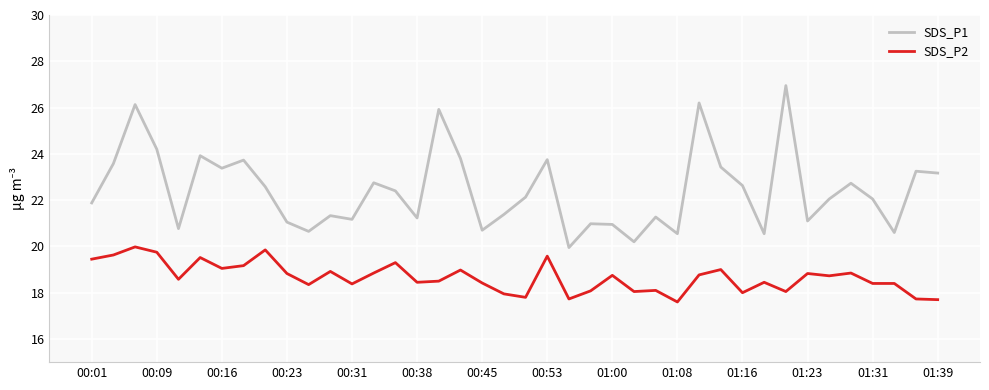

Rank the series by their maximum value, from highest to lowest.

SDS_P1, SDS_P2